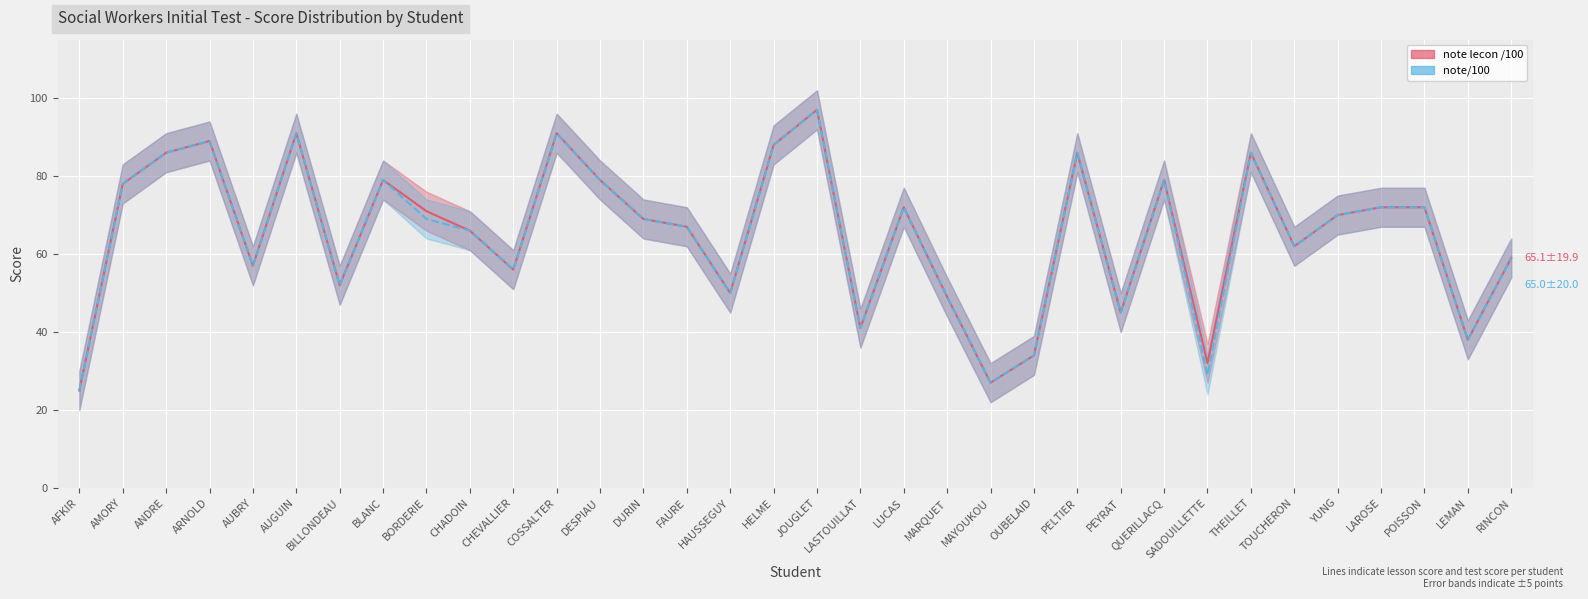

What are all the series names shown in the legend?

note lecon /100, note/100